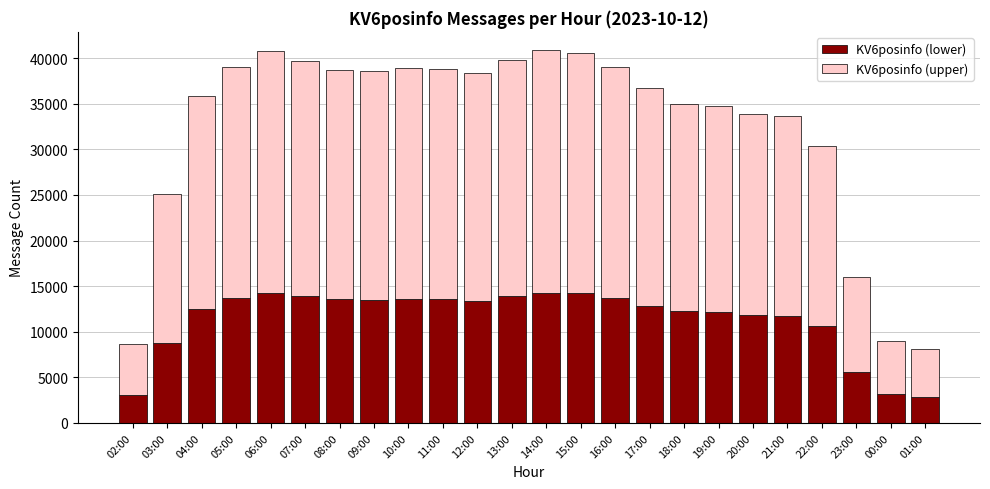

What is the difference between the KV6posinfo (lower) values at 01:00 and 09:00?

10667.3